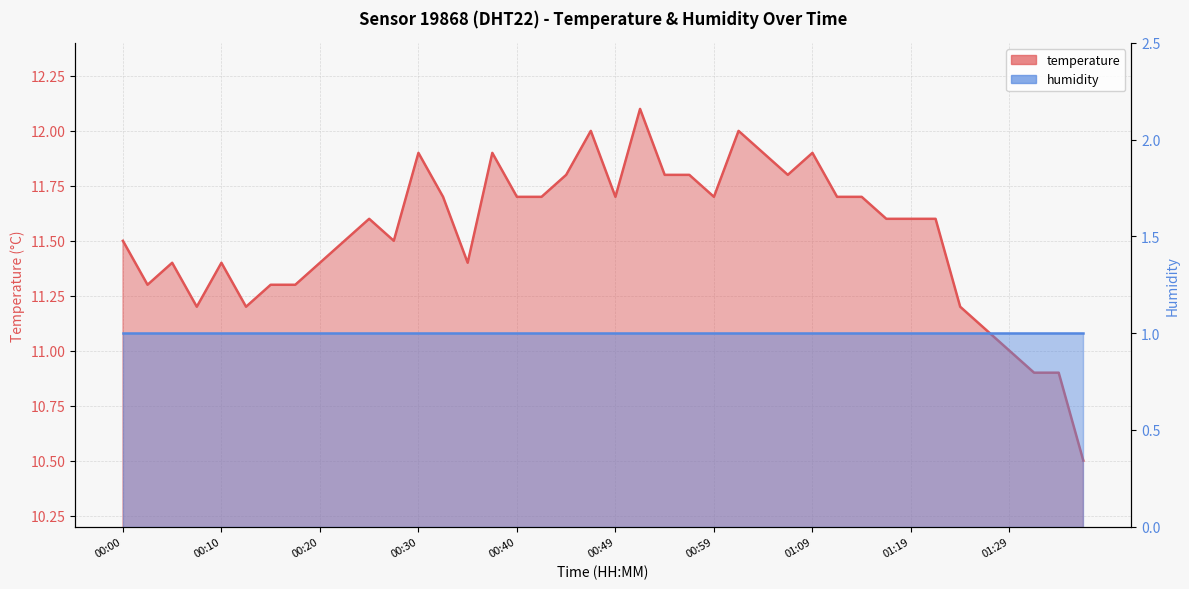

What is the label of the 28th point from the right?

00:30